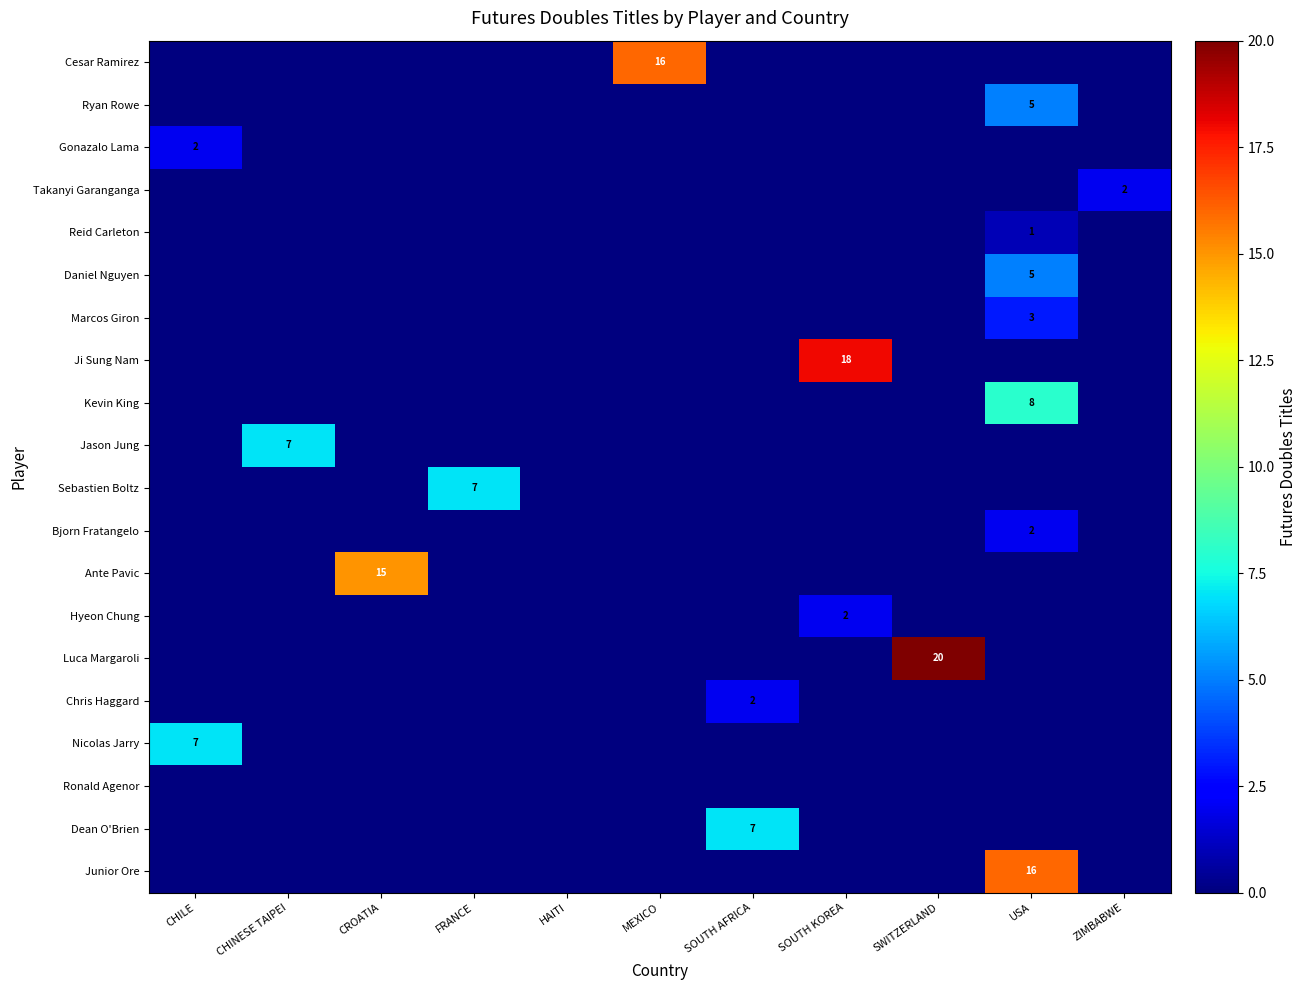

Where is row_15 nearest to the value 1?

CHILE